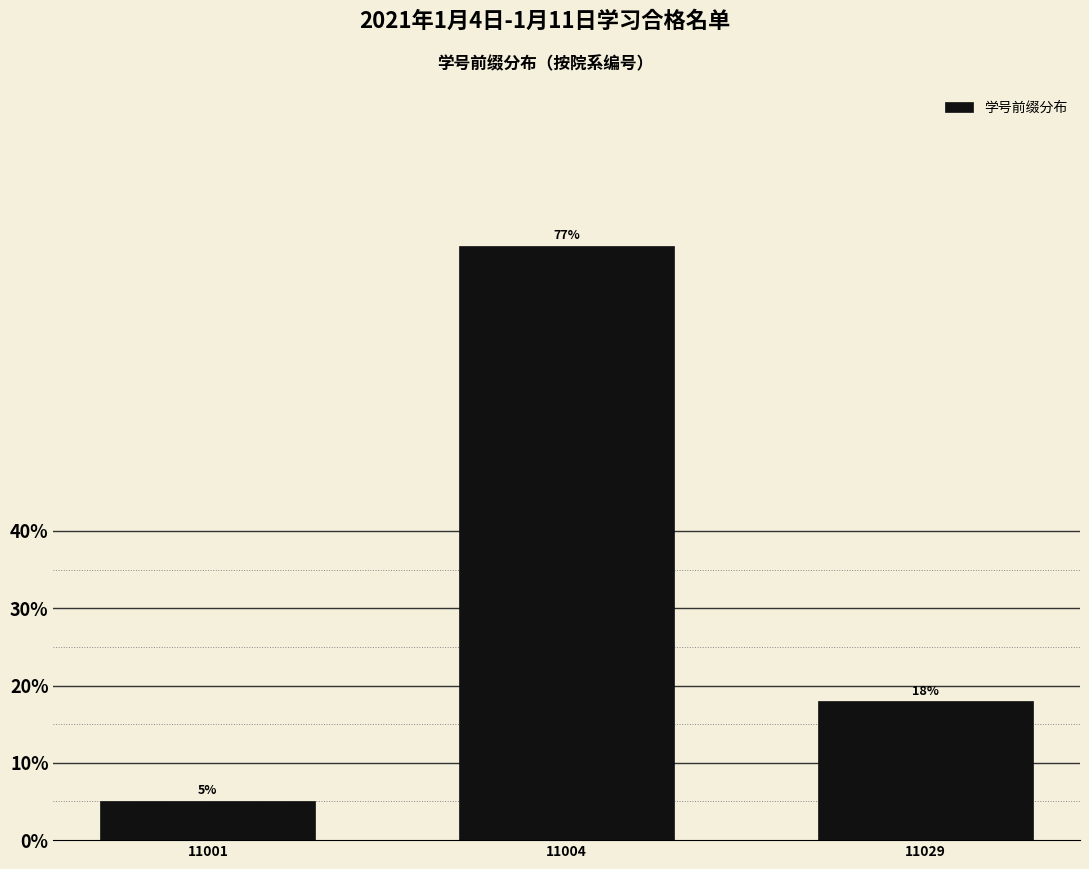

At which label does the data first exceed 17?

11004